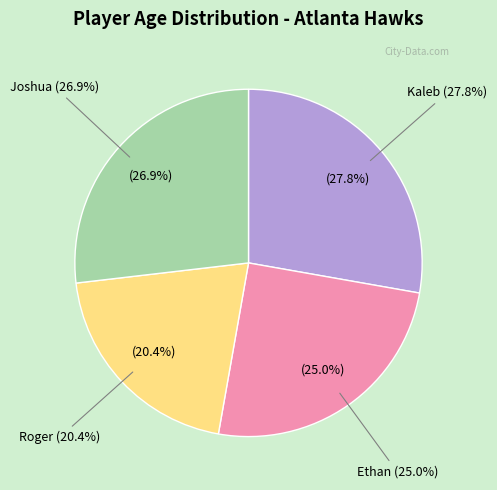

To the nearest percent, what percentage of the pie is Ethan?

25%